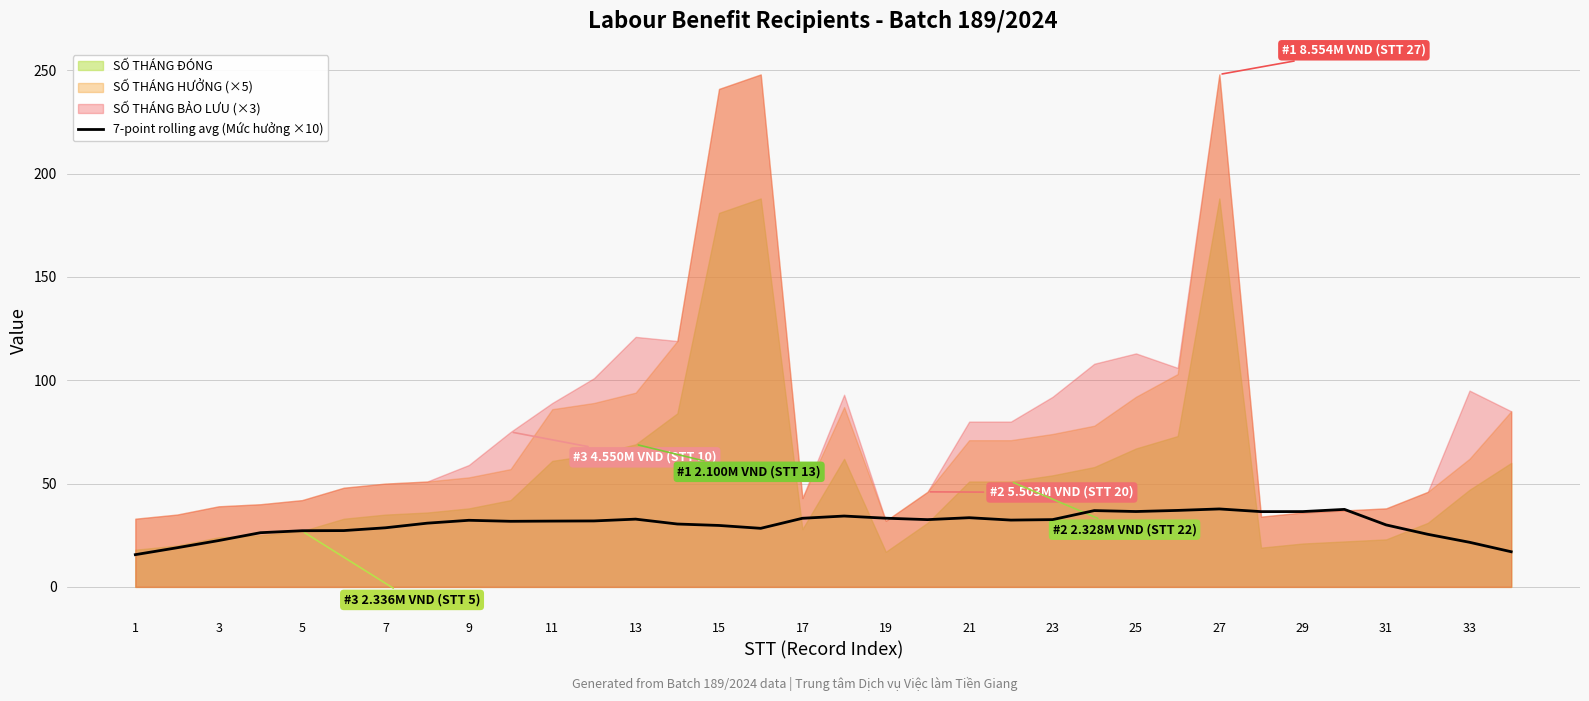

What is the highest value of the 7-point rolling avg (Mức hưởng ×10) series?

37.7